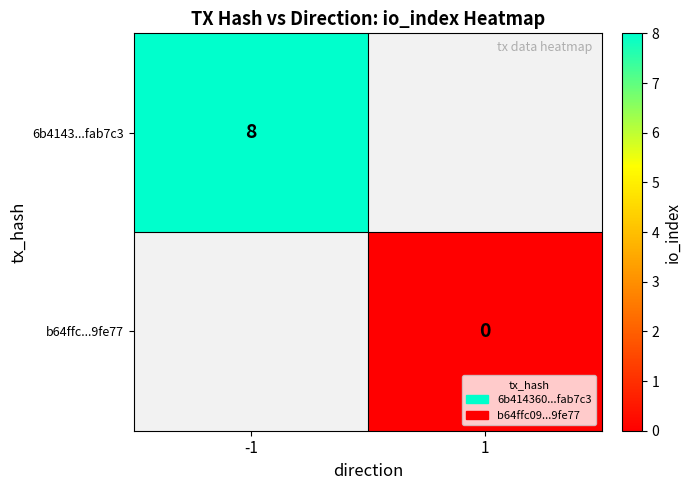

The value of 6b4143...fab7c3 at -1 is 10.4. True or false?

False